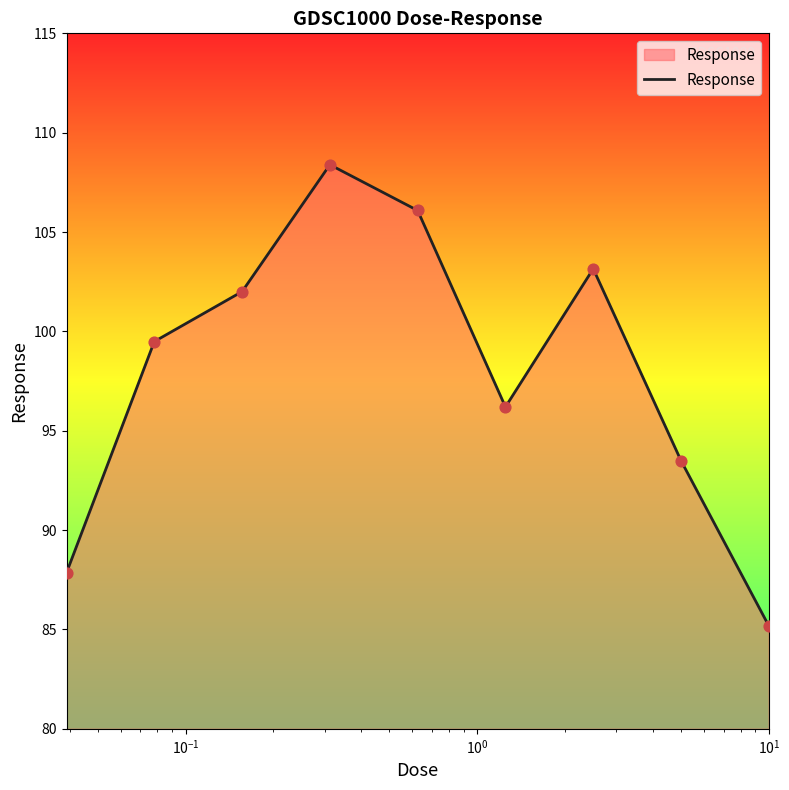

What is the difference between the maximum and minimum values?

23.2